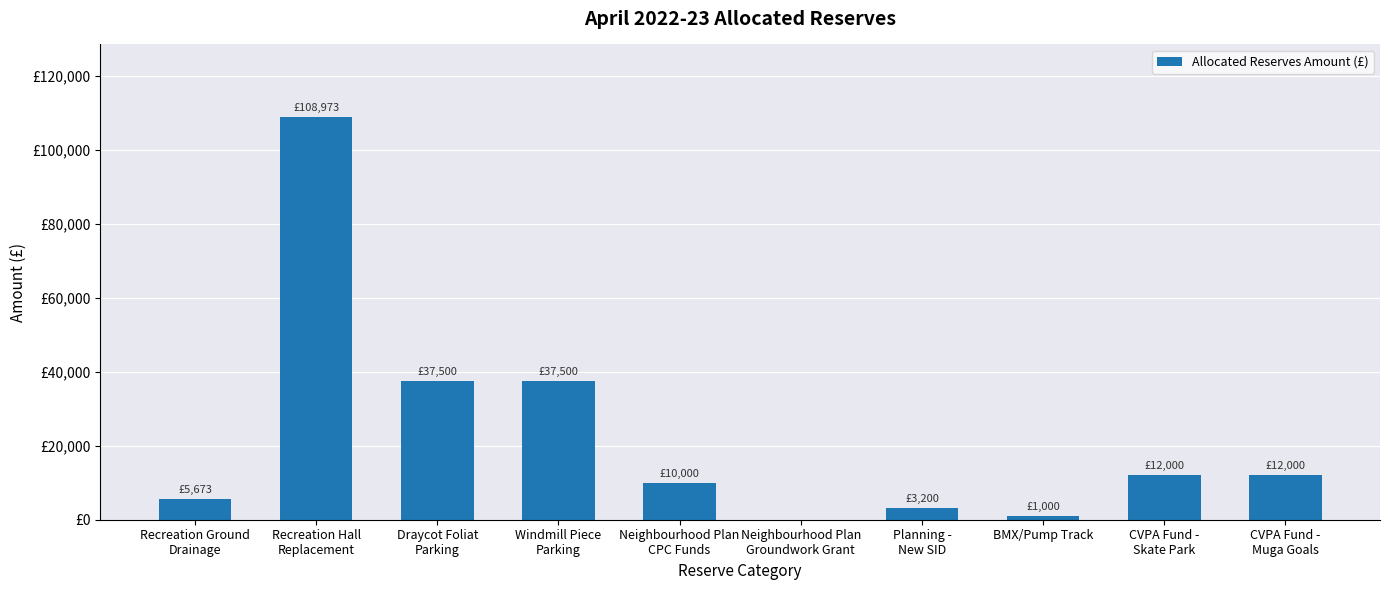

Reading left to right, transcribe all the data shown in this chart.

Recreation Ground
Drainage=5673.0	Recreation Hall
Replacement=108972.7	Draycot Foliat
Parking=37500.0	Windmill Piece
Parking=37500.0	Neighbourhood Plan
CPC Funds=10000.0	Neighbourhood Plan
Groundwork Grant=0.0	Planning -
New SID=3200.0	BMX/Pump Track=1000.0	CVPA Fund -
Skate Park=12000.0	CVPA Fund -
Muga Goals=12000.0